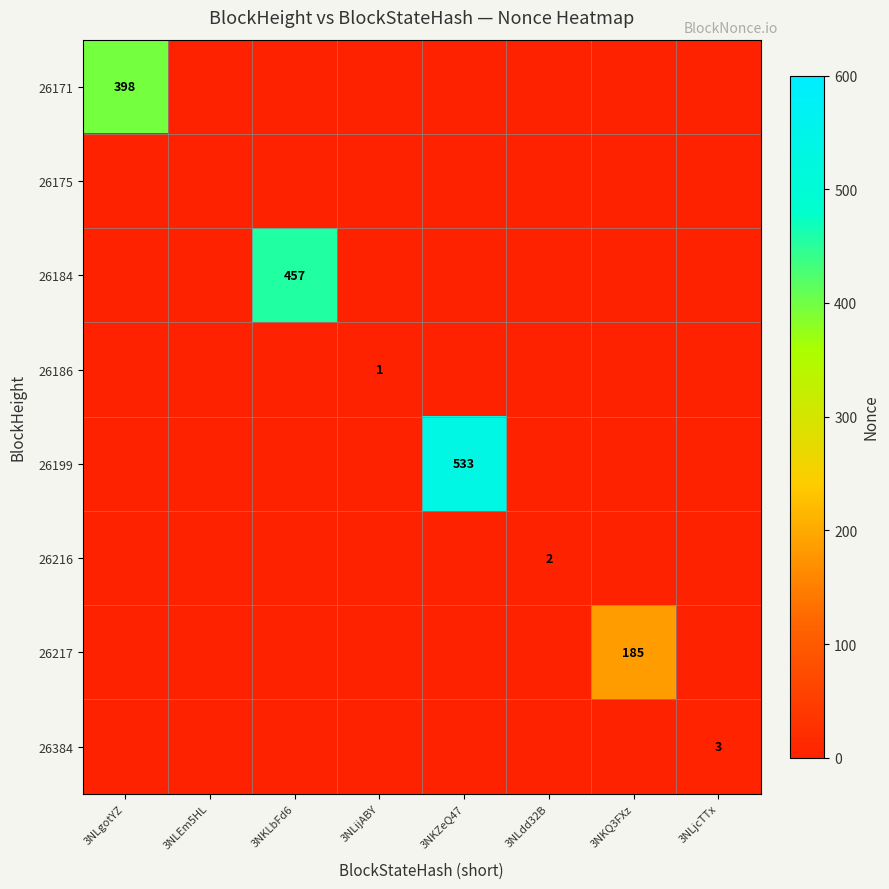

True or false: 26199 has a value of 728 at 3NKZeQ47.

False